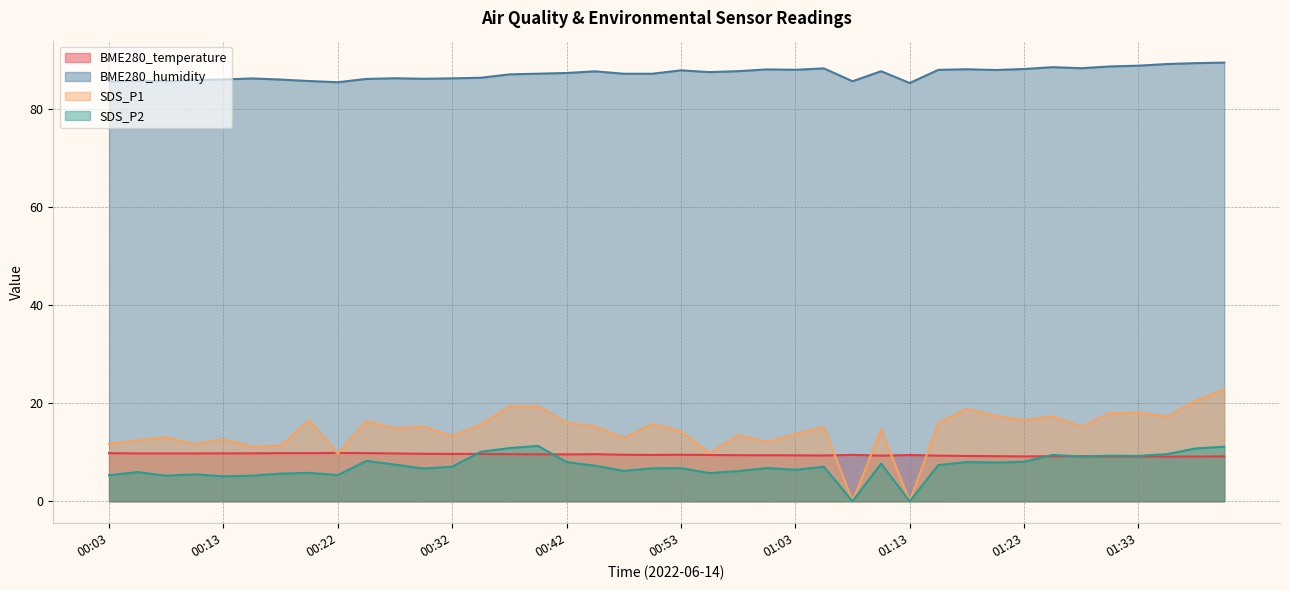

What is the label of the 40th point from the right?

00:03